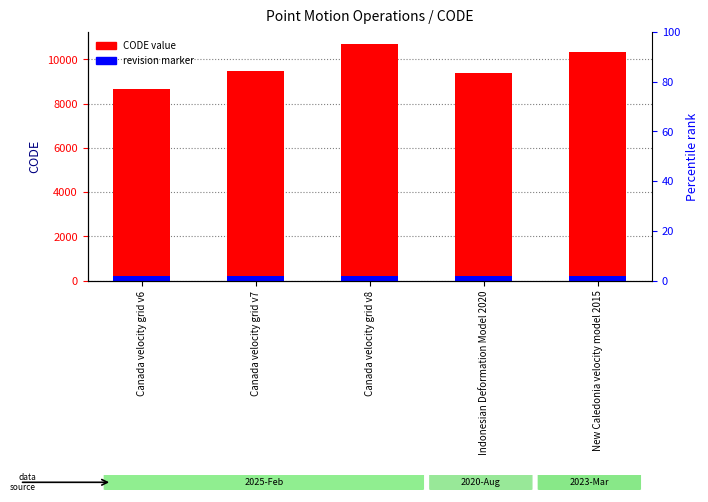

Rank the series by their average value, from highest to lowest.

CODE value, accent (revision marker)